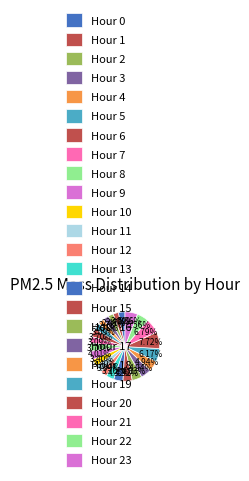

Which slice is the smallest?

Hour 1